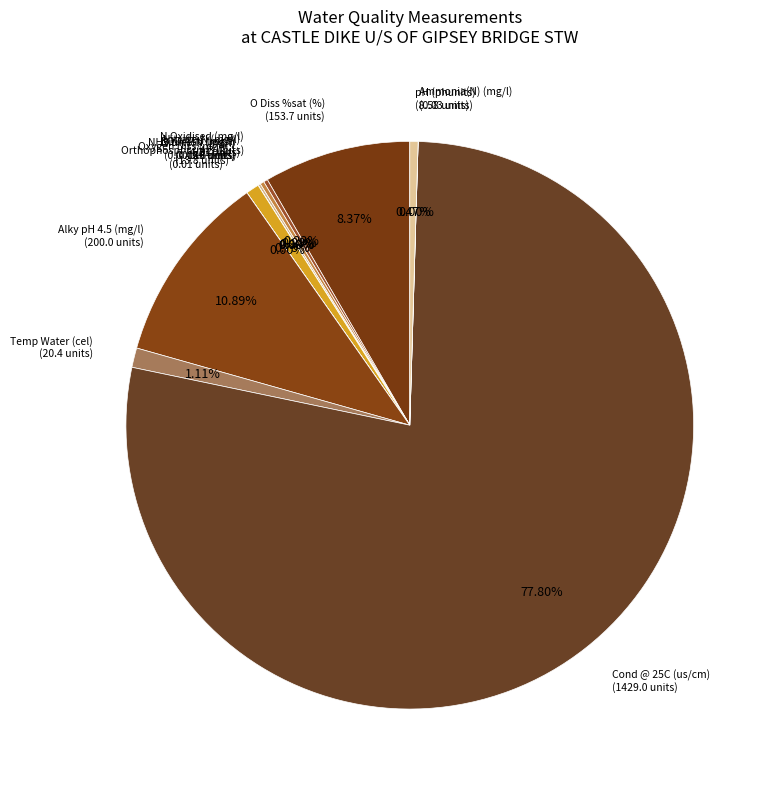

Does any single category account for the majority?

Yes